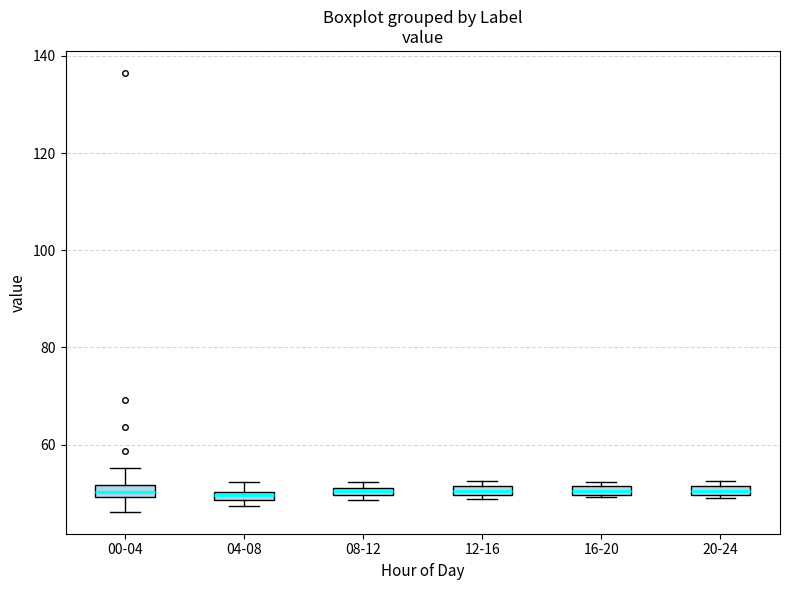

Where is the upper edge of the box for 16-20 on the y-axis? The values are not printed on the chart, so give them approximately, as read against the axis.

52